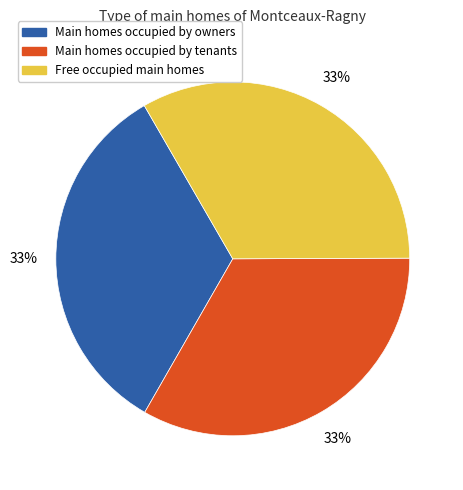

To the nearest percent, what is the average slice percentage?

33%